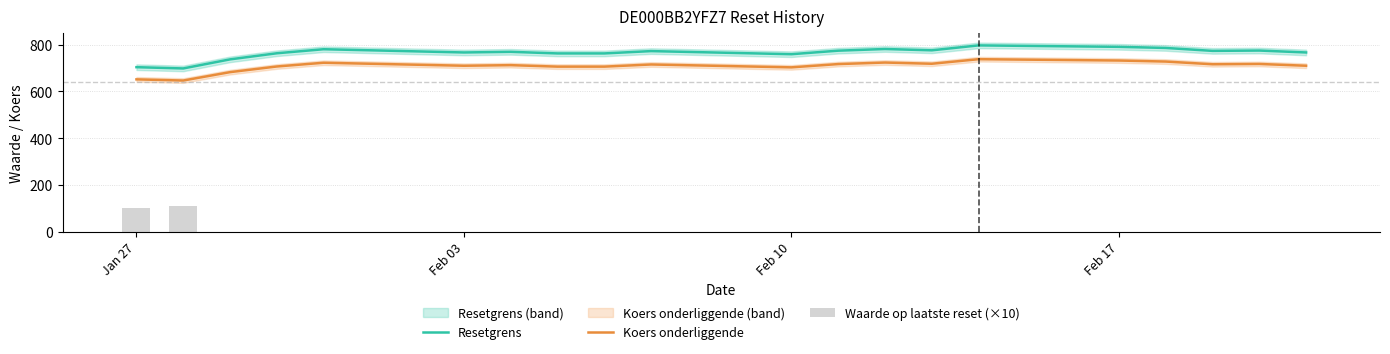

What is the minimum value for Resetgrens?

698.3